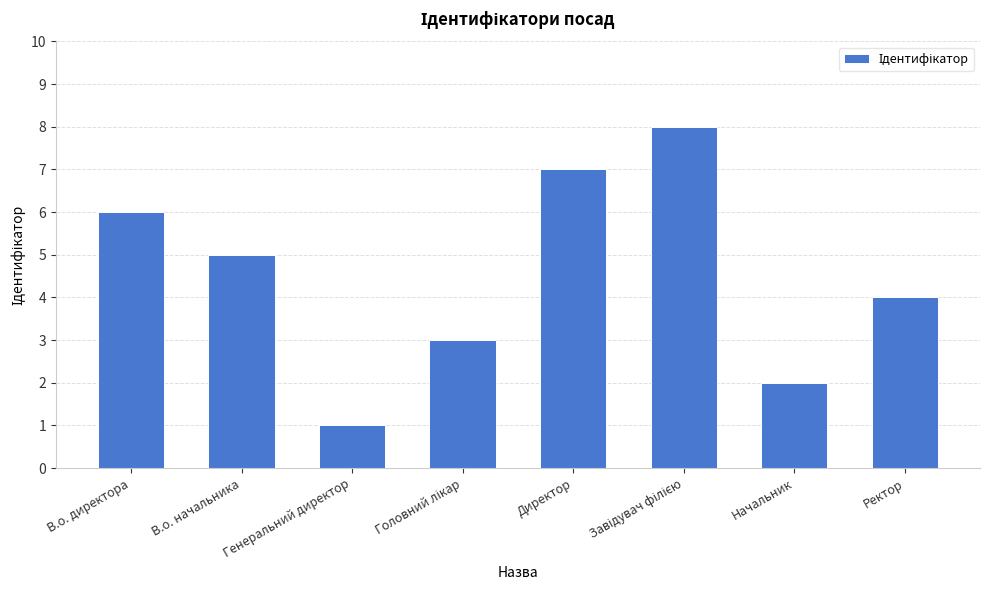

Count the number of data series in this chart.

1